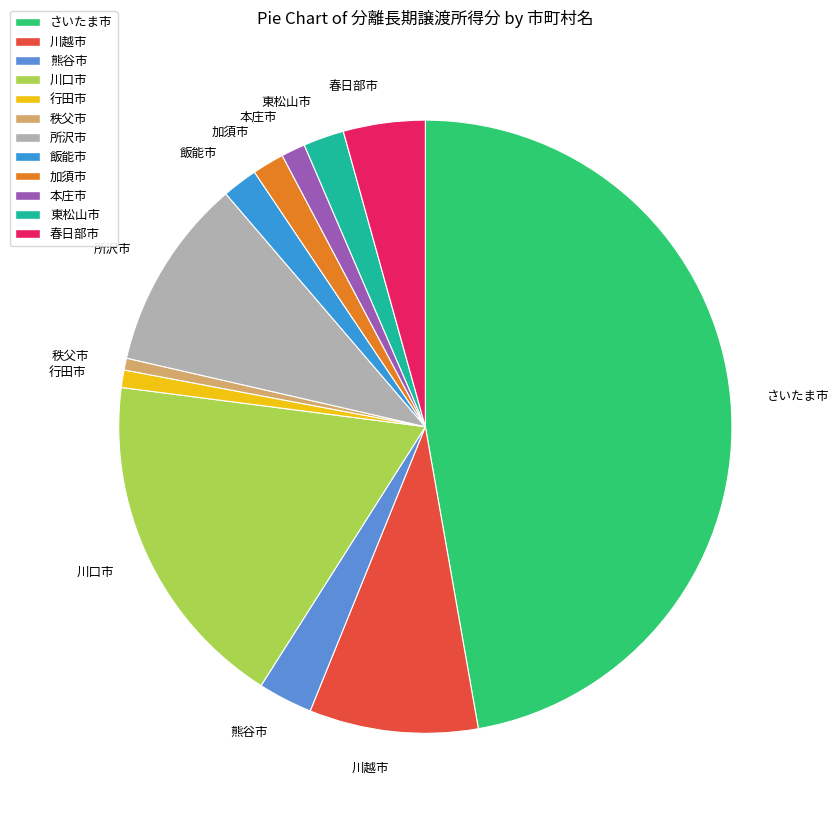

Is it true that 秩父市 is 1% of the pie?

True